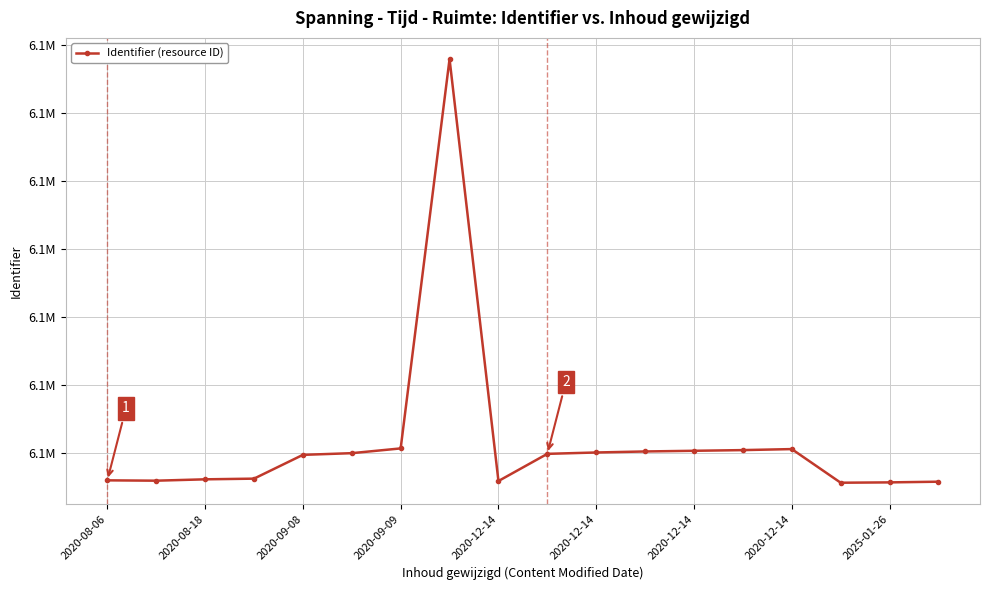

What is the value of the 12th point from the left?

6144205